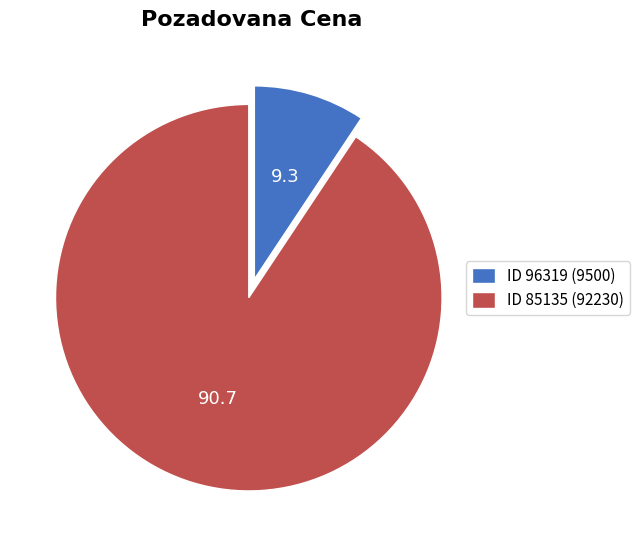

How many slices are in this pie chart?

2